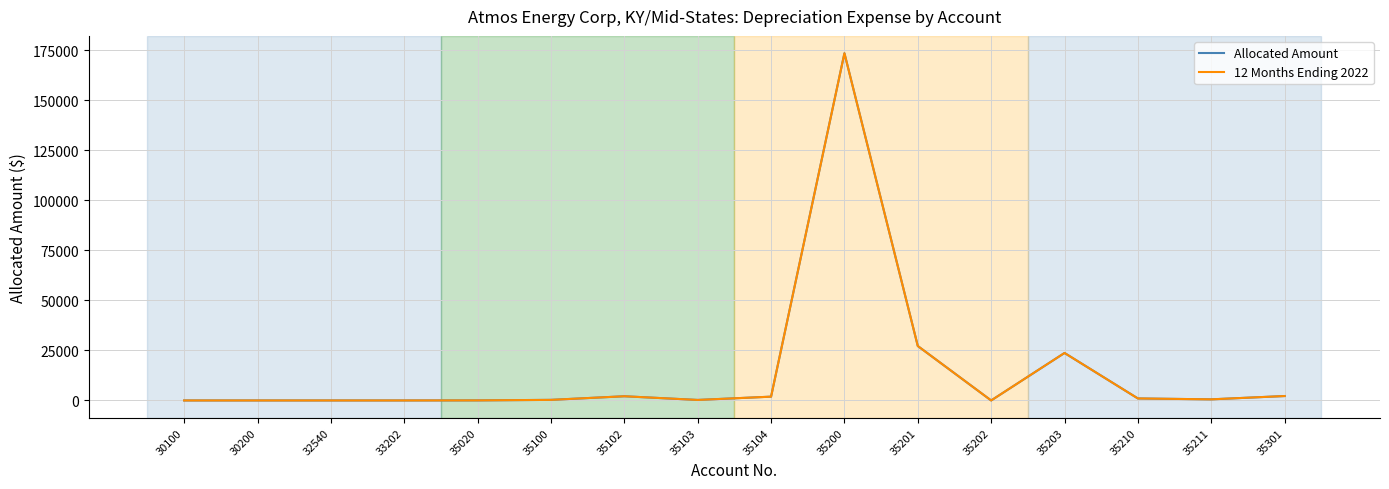

Does the chart have visible grid lines?

Yes